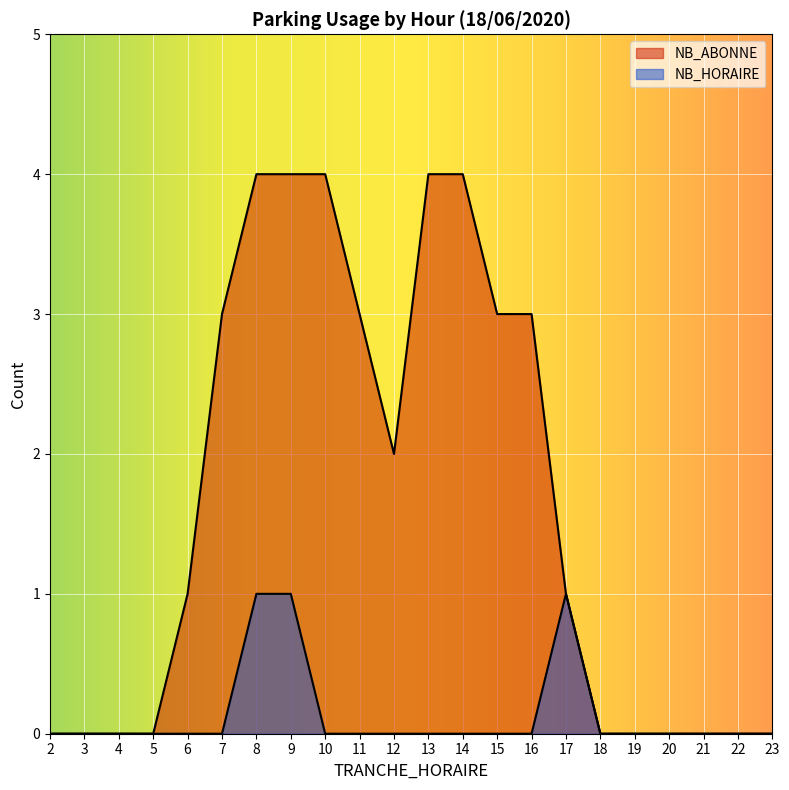

True or false: NB_HORAIRE and NB_ABONNE intersect in this chart.

False